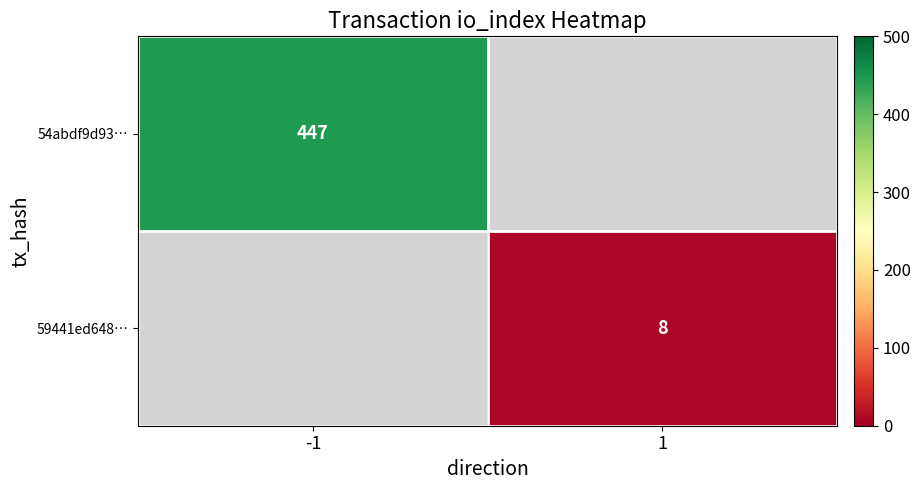

Is the value of 59441ed648… at 1 greater than the value of 54abdf9d93… at -1?

No